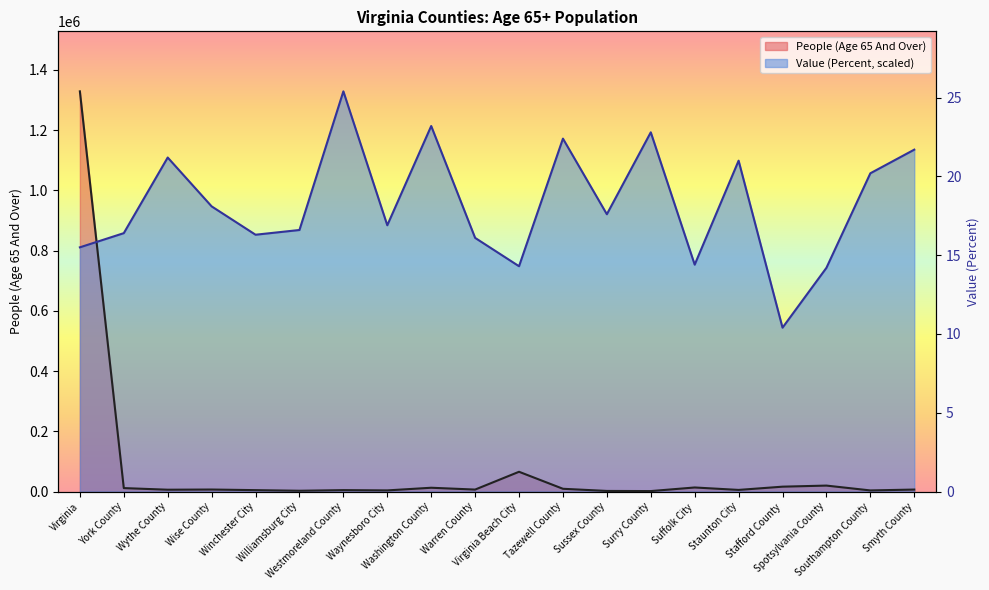

Rank the series at Wise County from highest to lowest value.

Value (Percent), People (Age 65 And Over)